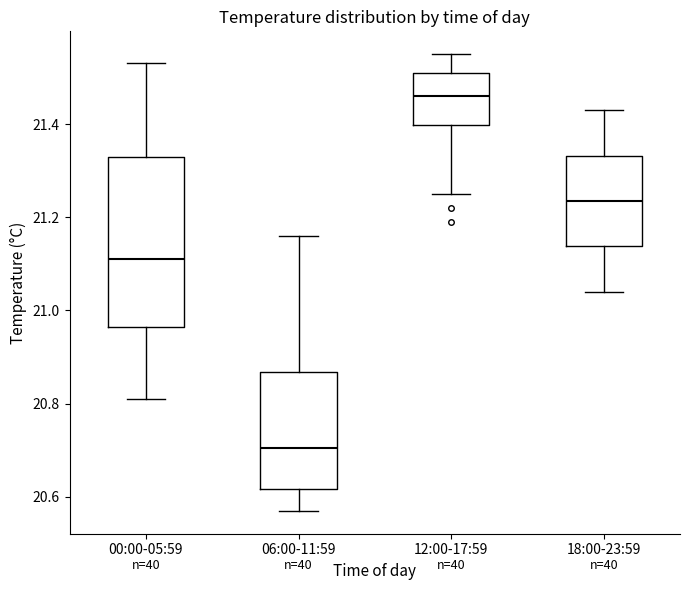

Comparing the boxes themselves (not the whiskers), which one is the tallest?

00:00-05:59